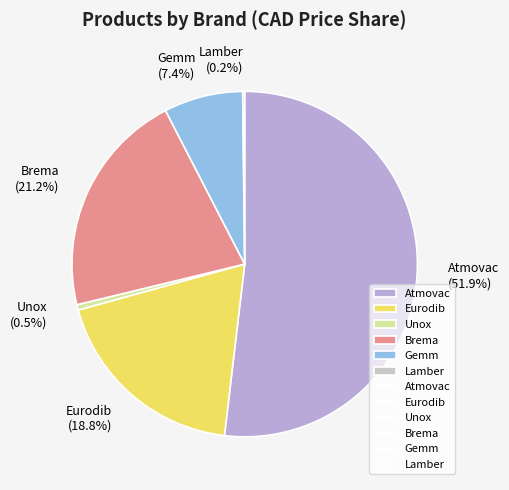

Between Gemm and Brema, which is larger?

Brema